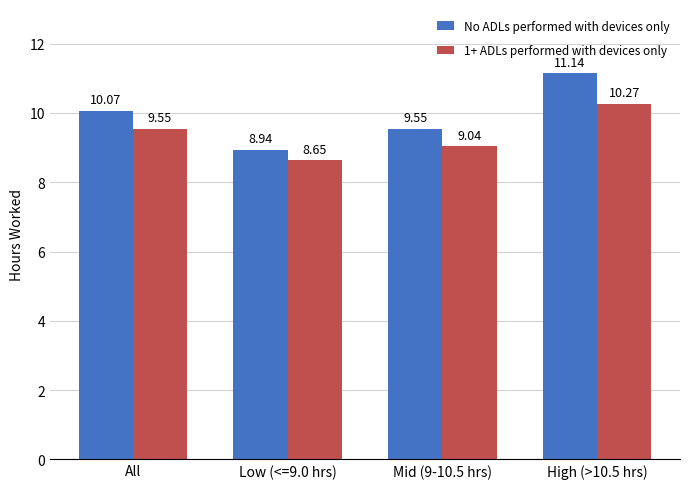

Which series changed the most between Low (<=9.0 hrs) and High (>10.5 hrs)?

No ADLs performed with devices only